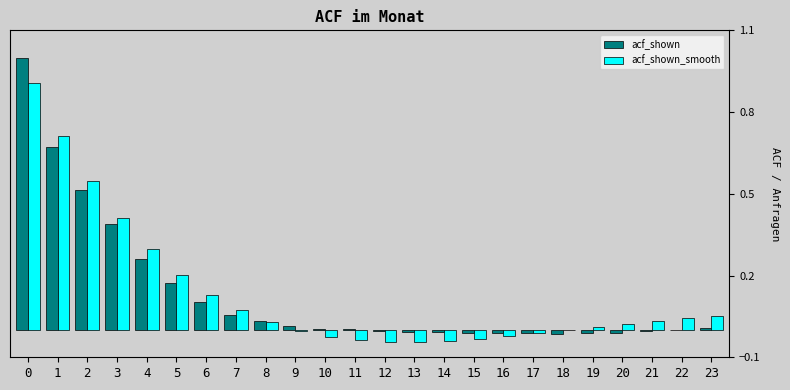

Is it true that acf_shown equals -0.0 at 16?

True